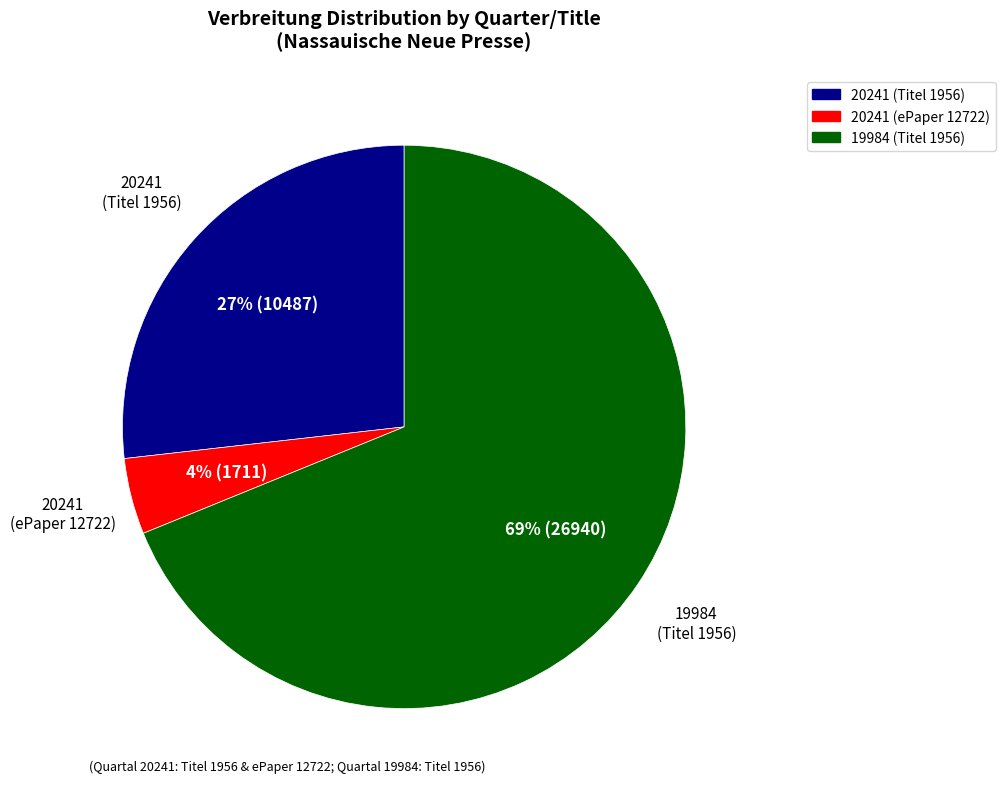

Does any single category account for the majority?

Yes